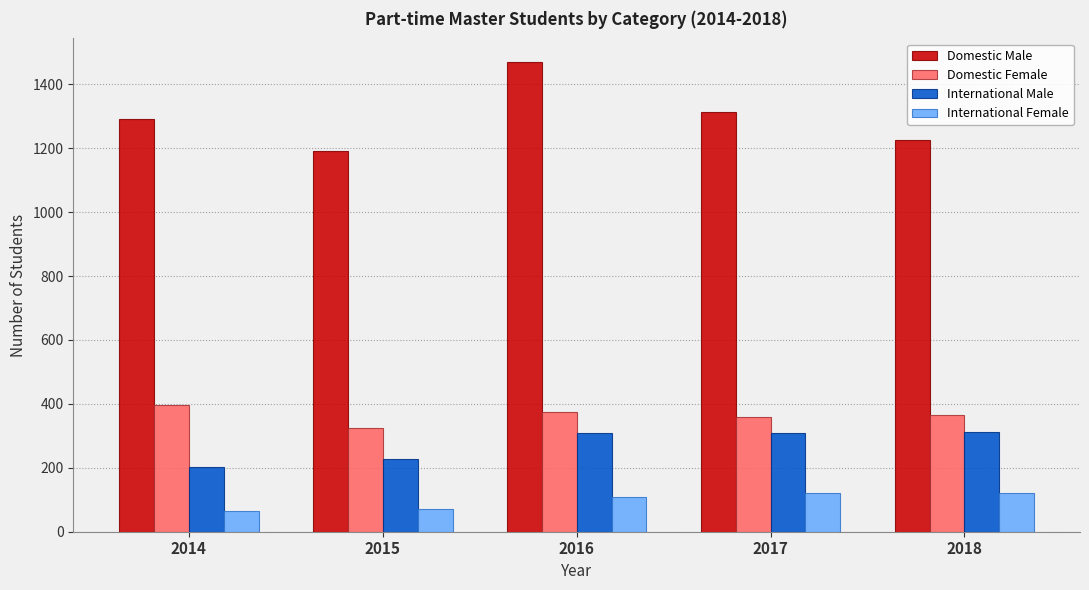

At which category does the chart reach its peak across all series?

2016